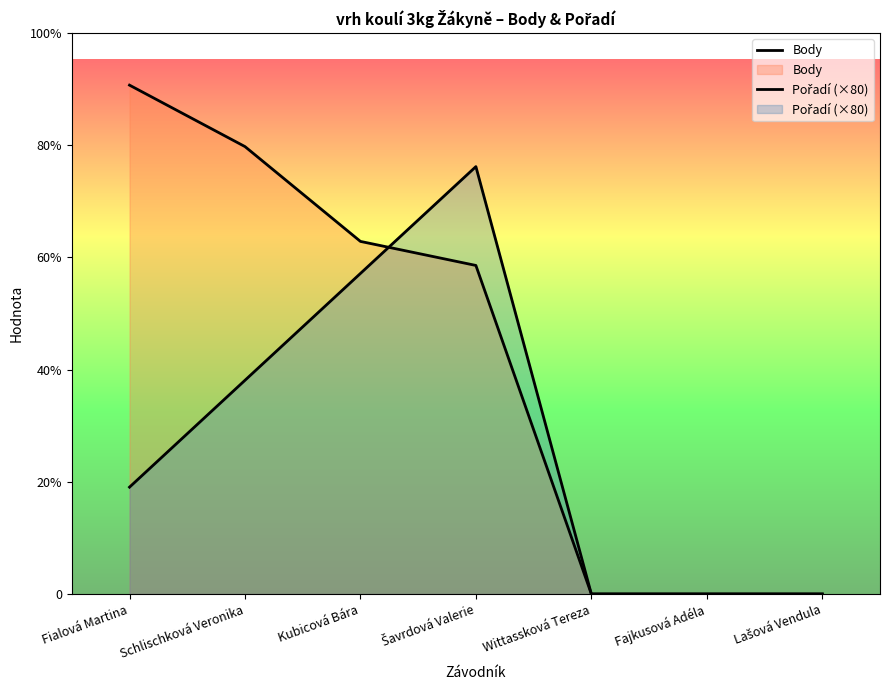

How many lines are shown in the chart?

2